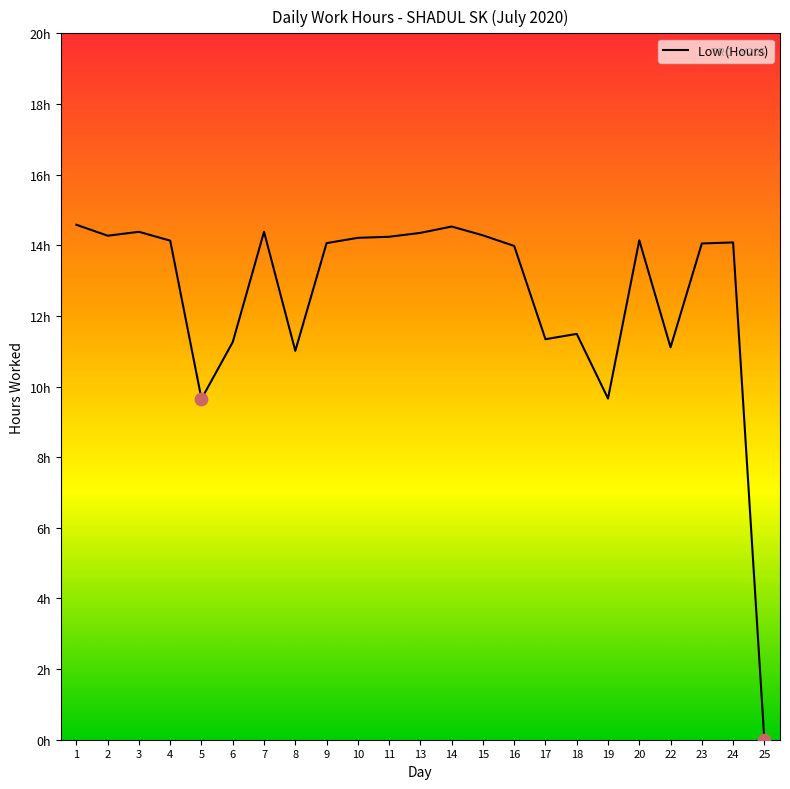

Which has a higher value, 14 or 4?

14